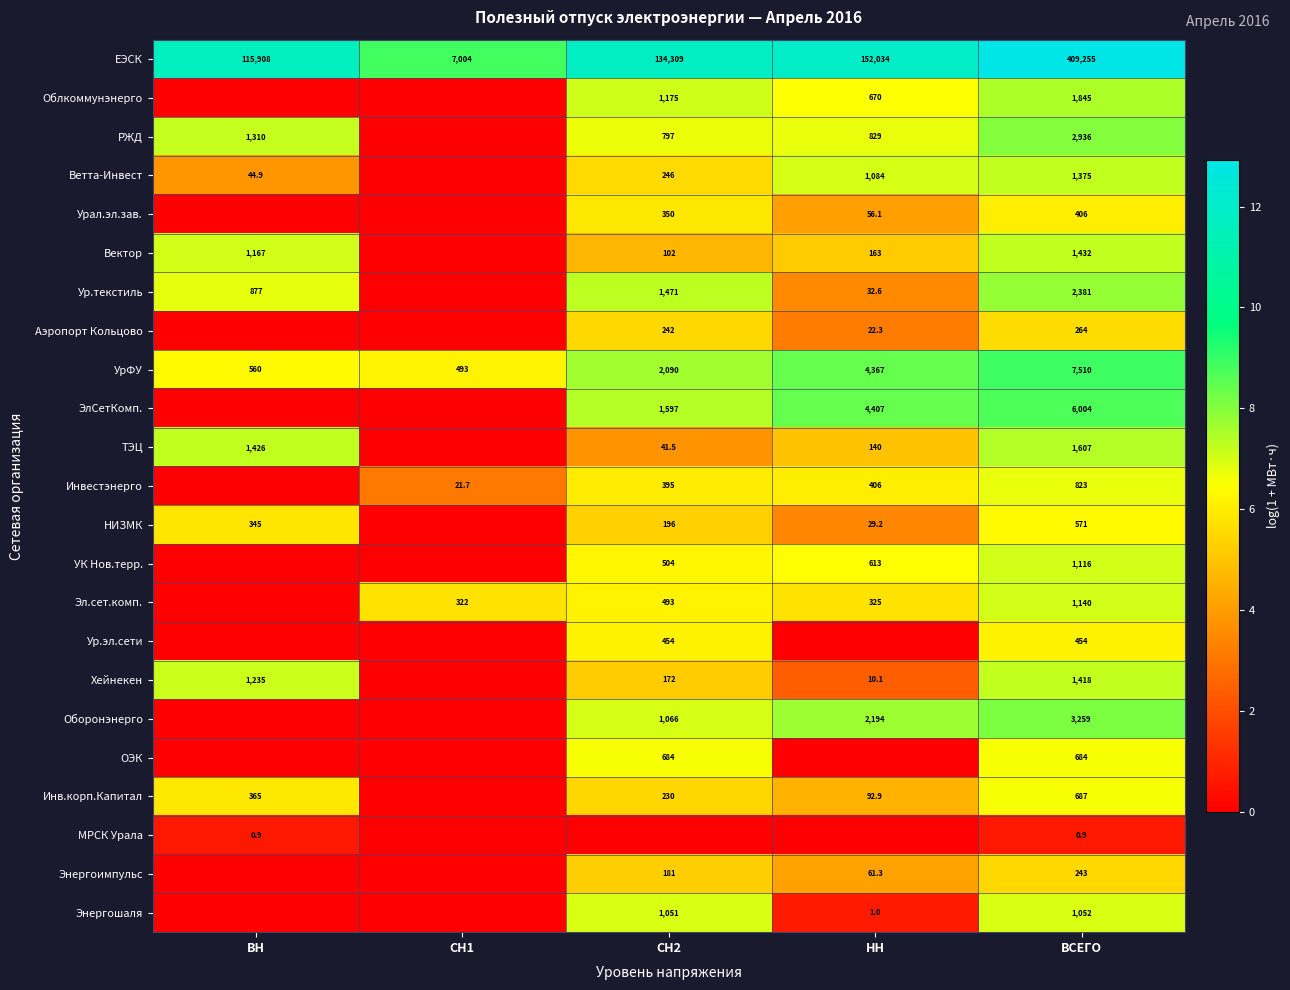

What is the sum of the ЕЭСК values at НН and ВСЕГО?

561289.0